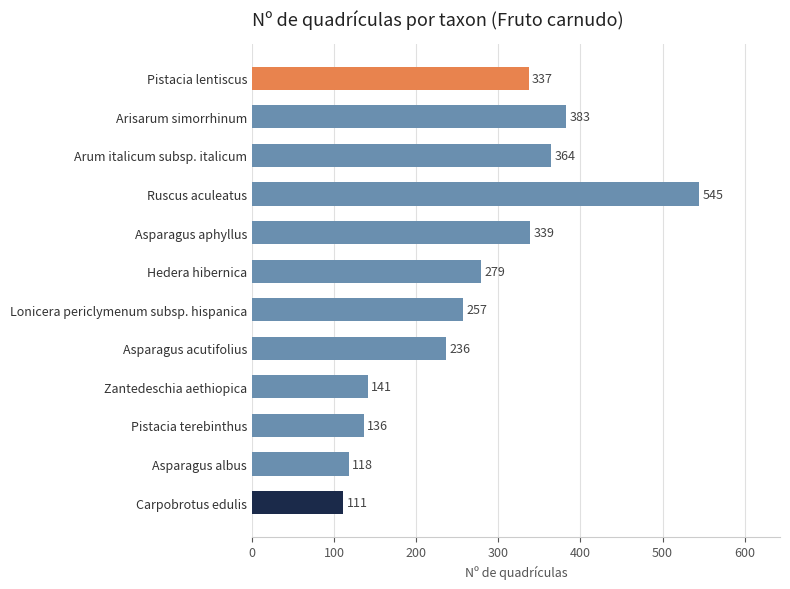

What is the difference between the values at Pistacia terebinthus and Arum italicum subsp. italicum?

228